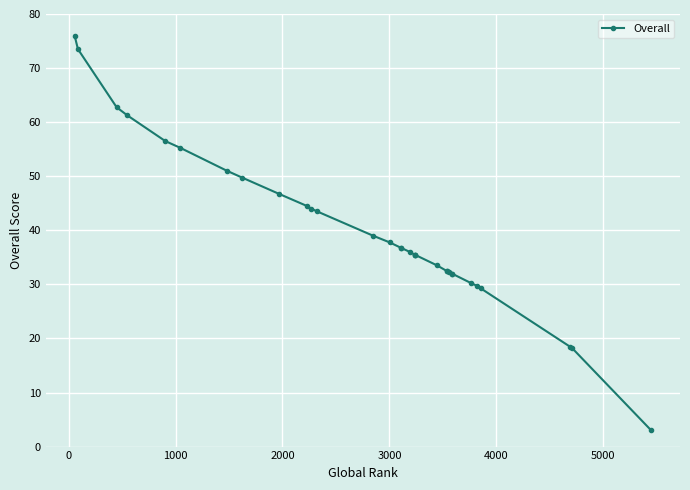

Is it true that the value at 6000 is 87.3?

False